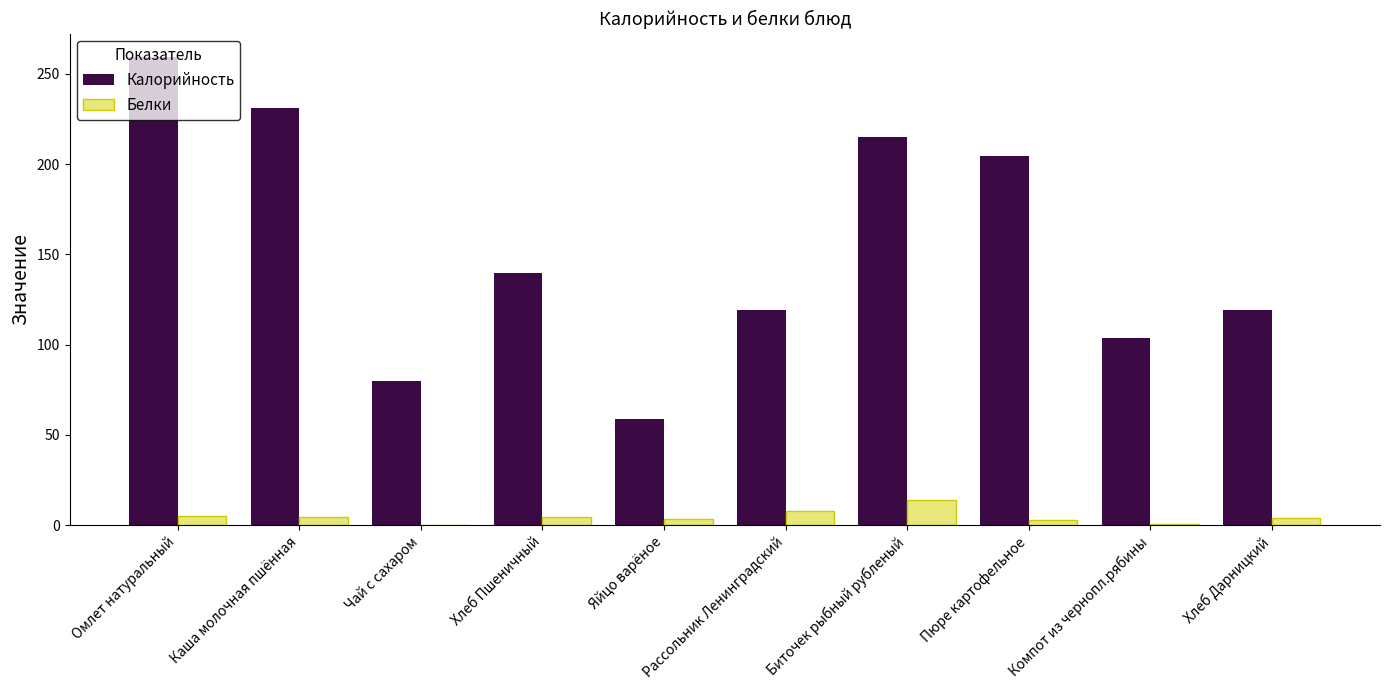

The value of Калорийность at Яйцо варёное is 59.0. True or false?

True